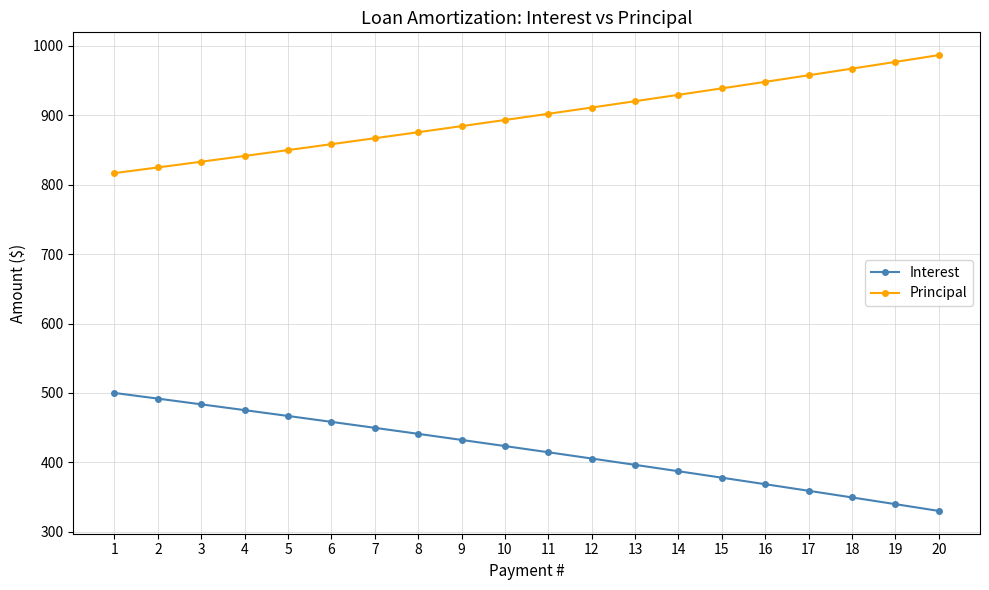

What is the value of the Interest point at the 8th from the left?

441.1